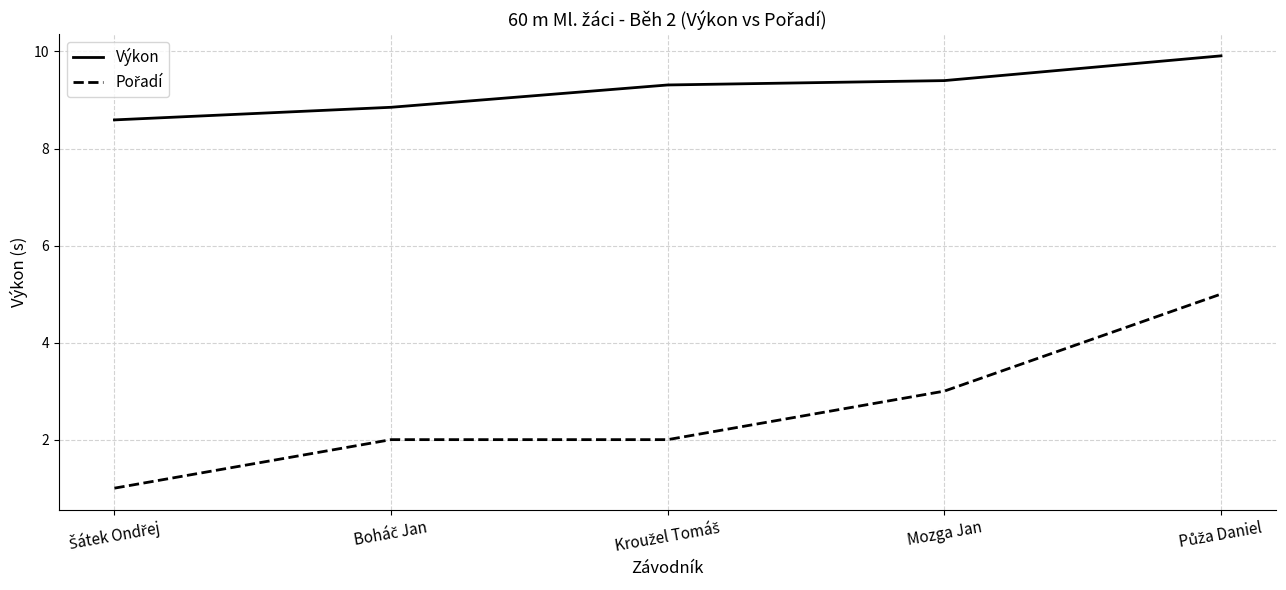

What is the maximum value shown in the chart?

9.9